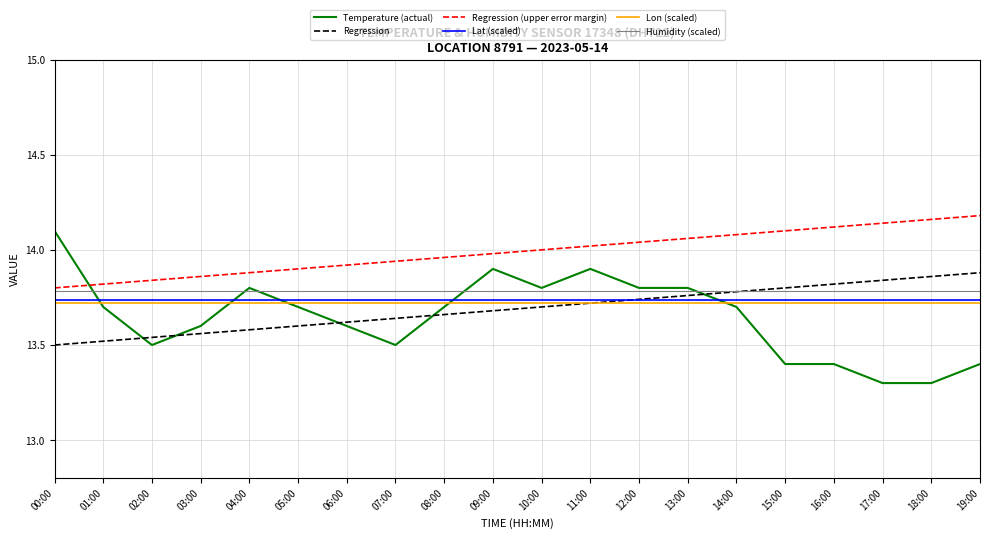

What is the difference between the highest and lowest values at 00:00?

0.6